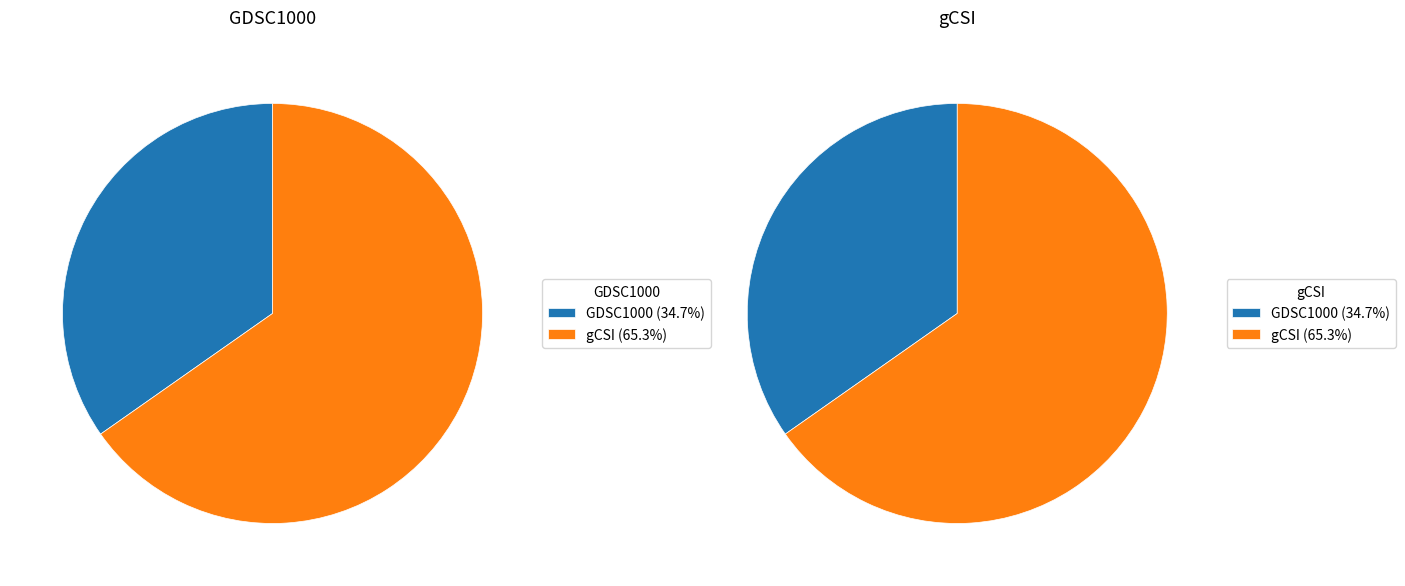

What is the smallest slice in the pie chart?

GDSC1000